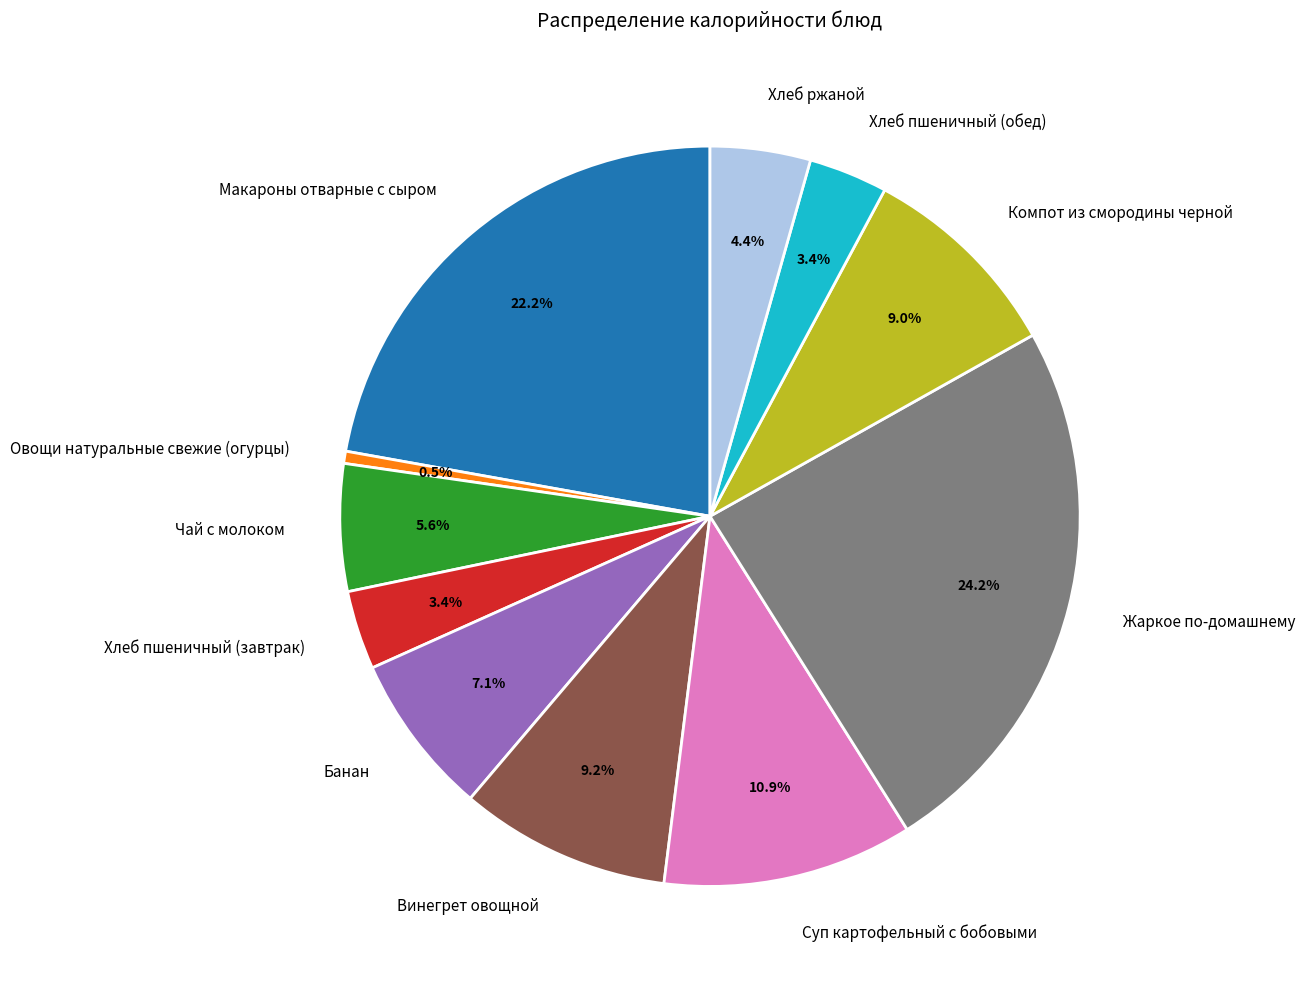

What is the smallest slice in the pie chart?

Овощи натуральные свежие (огурцы)